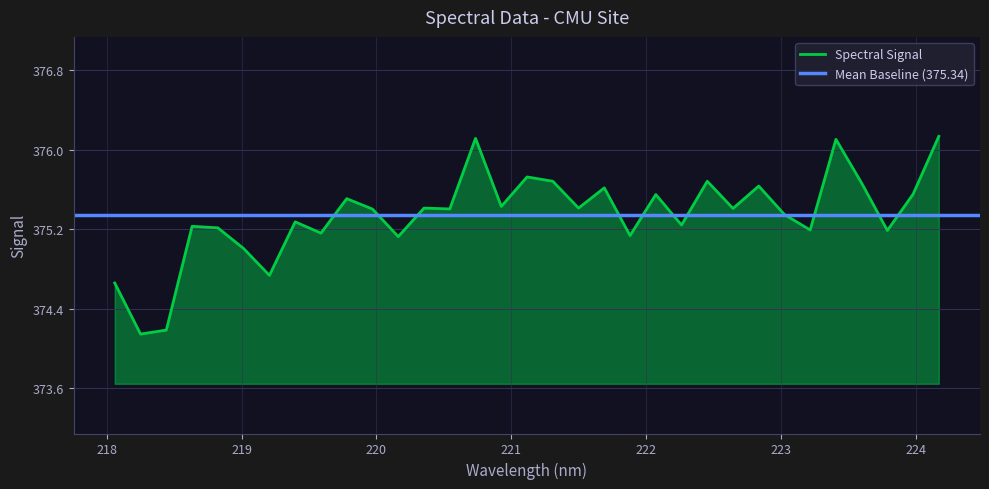

What is the sum of the values at 223.408 and 218.6332?

751.3